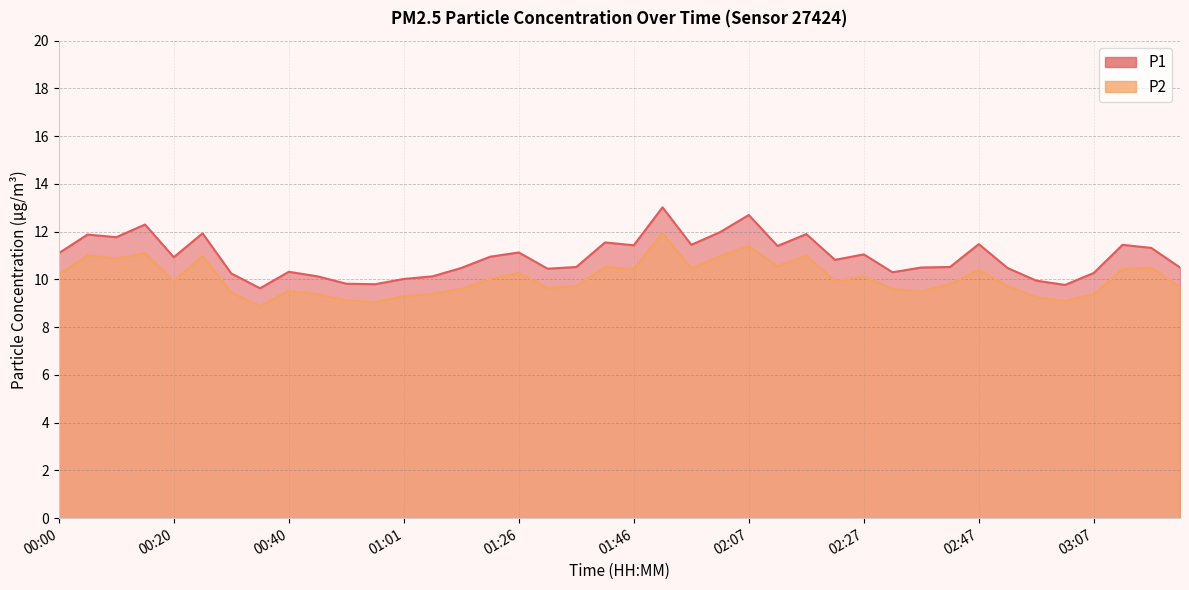

True or false: P1 and P2 cross at least once.

False